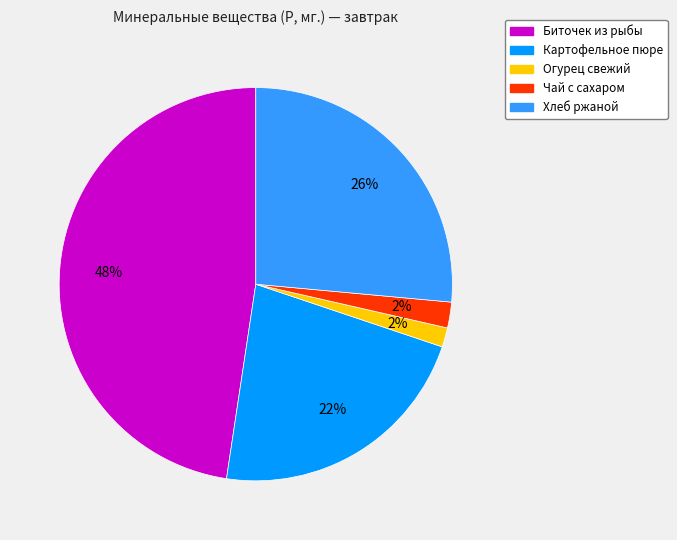

Between Чай с сахаром and Хлеб ржаной, which is larger?

Хлеб ржаной